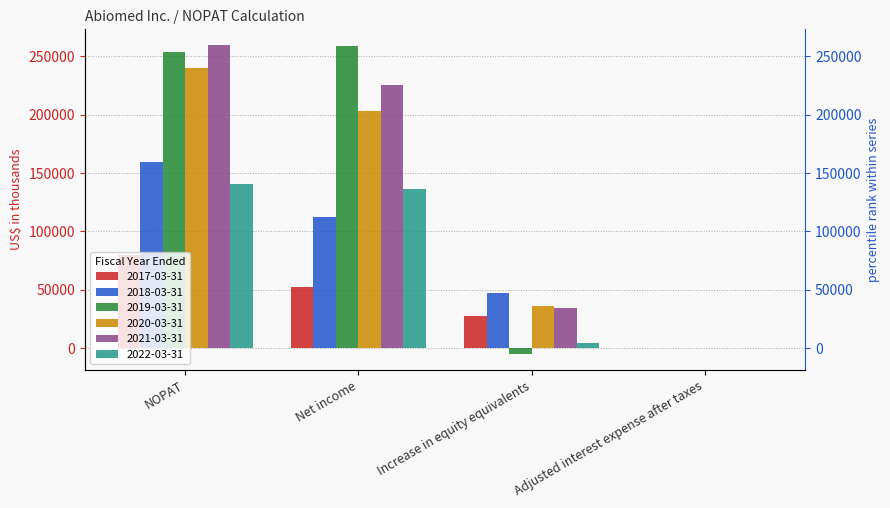

Reading left to right, what are all the values shown in this chart?

2017-03-31: 79888	52116	27397	375
2018-03-31: 159878	112170	47501	207
2019-03-31: 253605	259016	-5411	0
2020-03-31: 239725	203009	36415	301
2021-03-31: 259982	225525	34362	95
2022-03-31: 140811	136505	4185	121